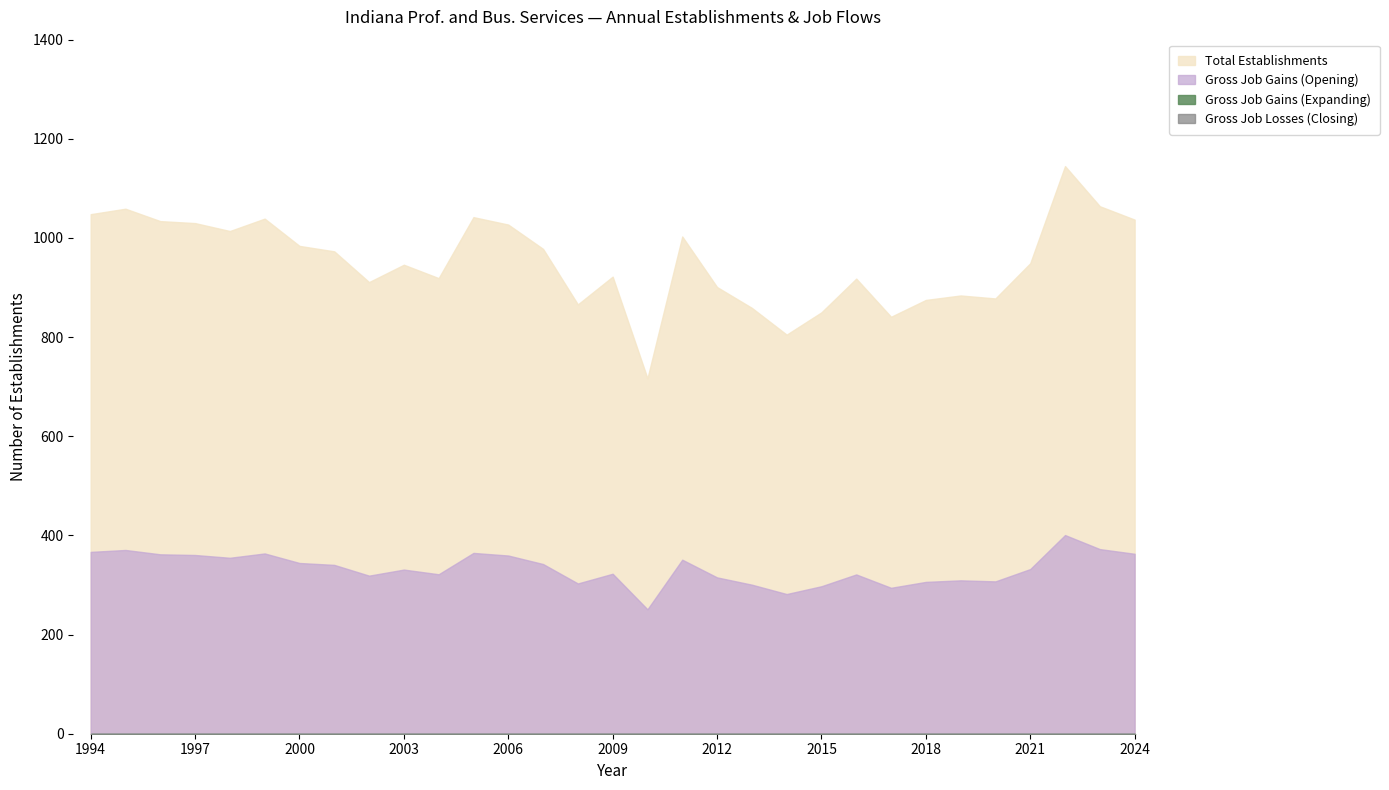

Count the number of data series in this chart.

4